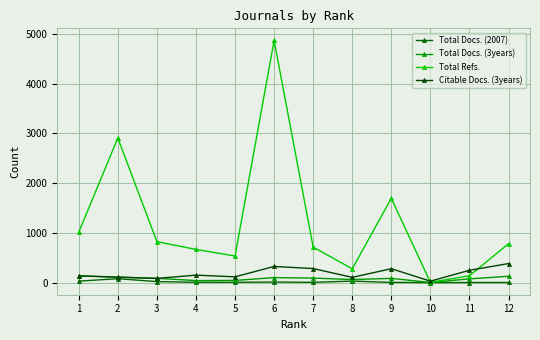

Which has a higher value, 2 or 1?

2